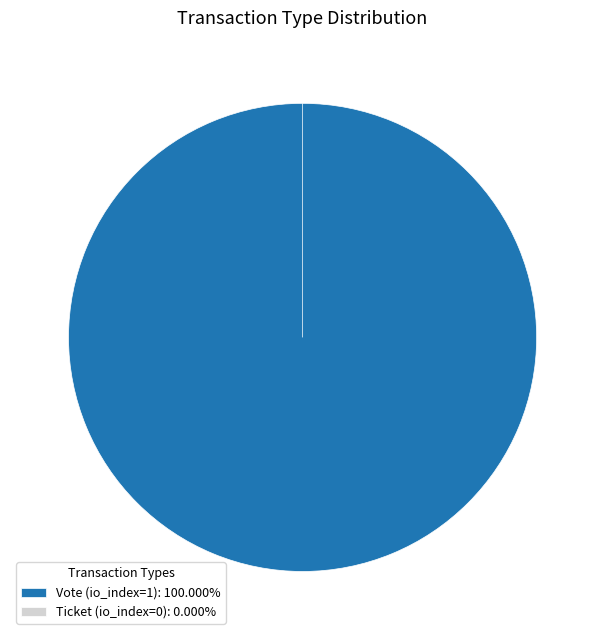

How many segments does this pie chart have?

2